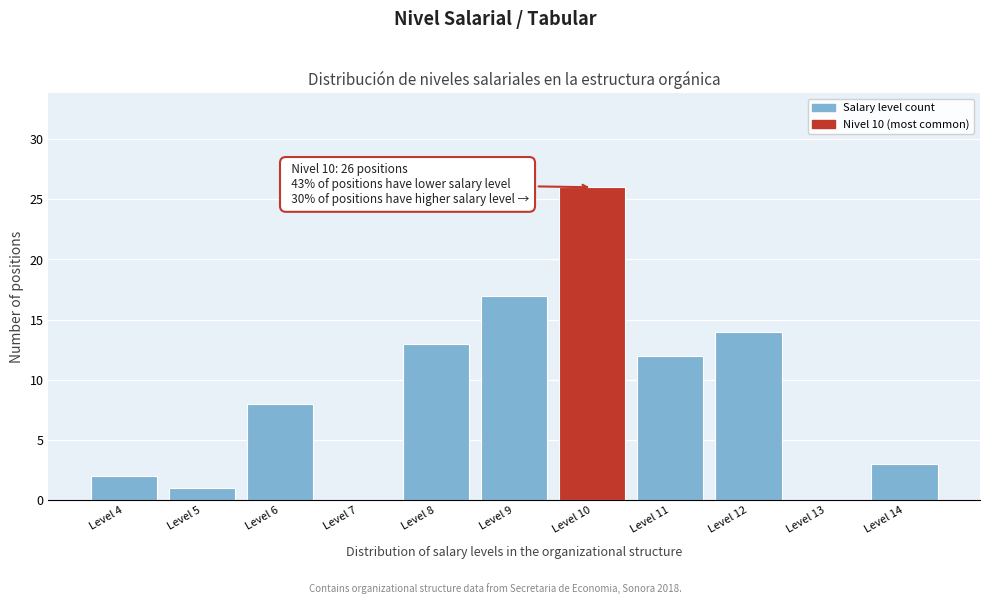

Reading left to right, extract all data points from this chart.

Level 4=2	Level 5=1	Level 6=8	Level 7=0	Level 8=13	Level 9=17	Level 10=26	Level 11=12	Level 12=14	Level 13=0	Level 14=3